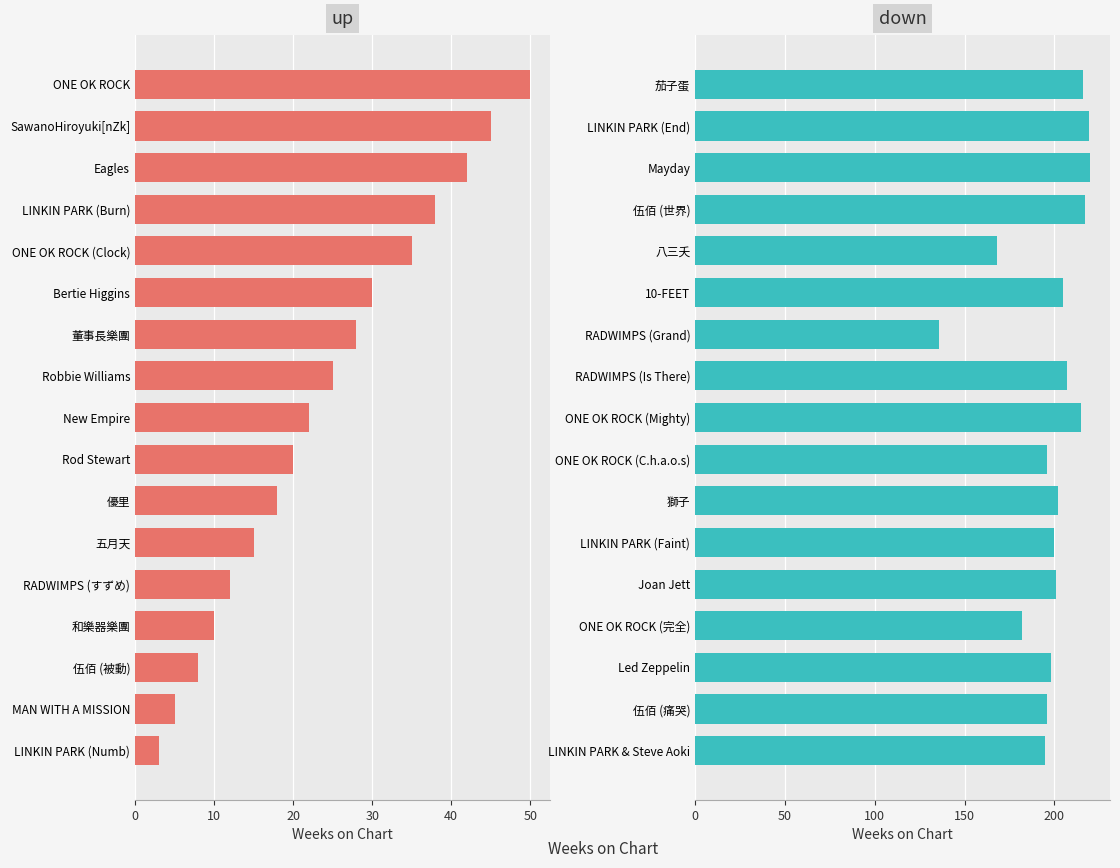

What is the average value of the down series?

198